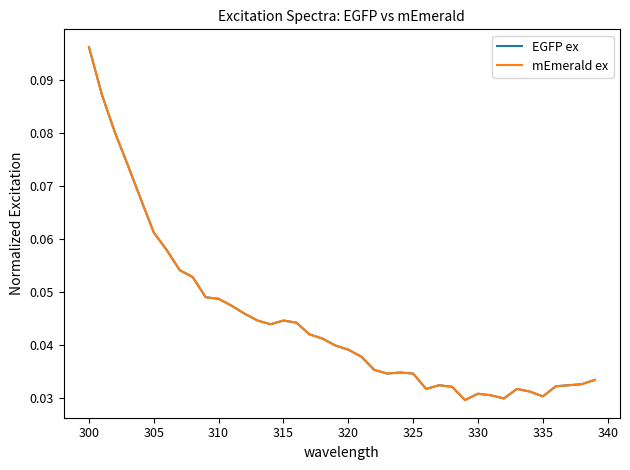

True or false: mEmerald ex has more than 1 interior local peaks.

True